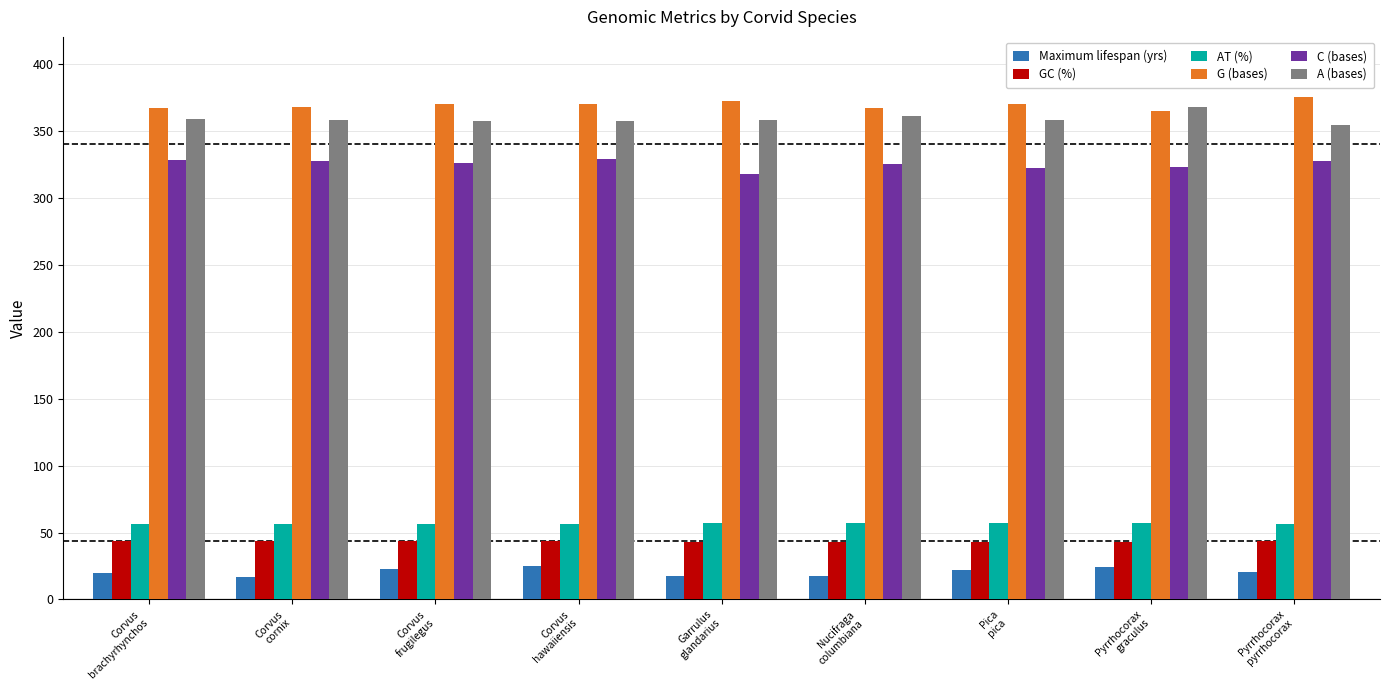

What is the value of the GC (%) bar at the 1st from the left?

43.4